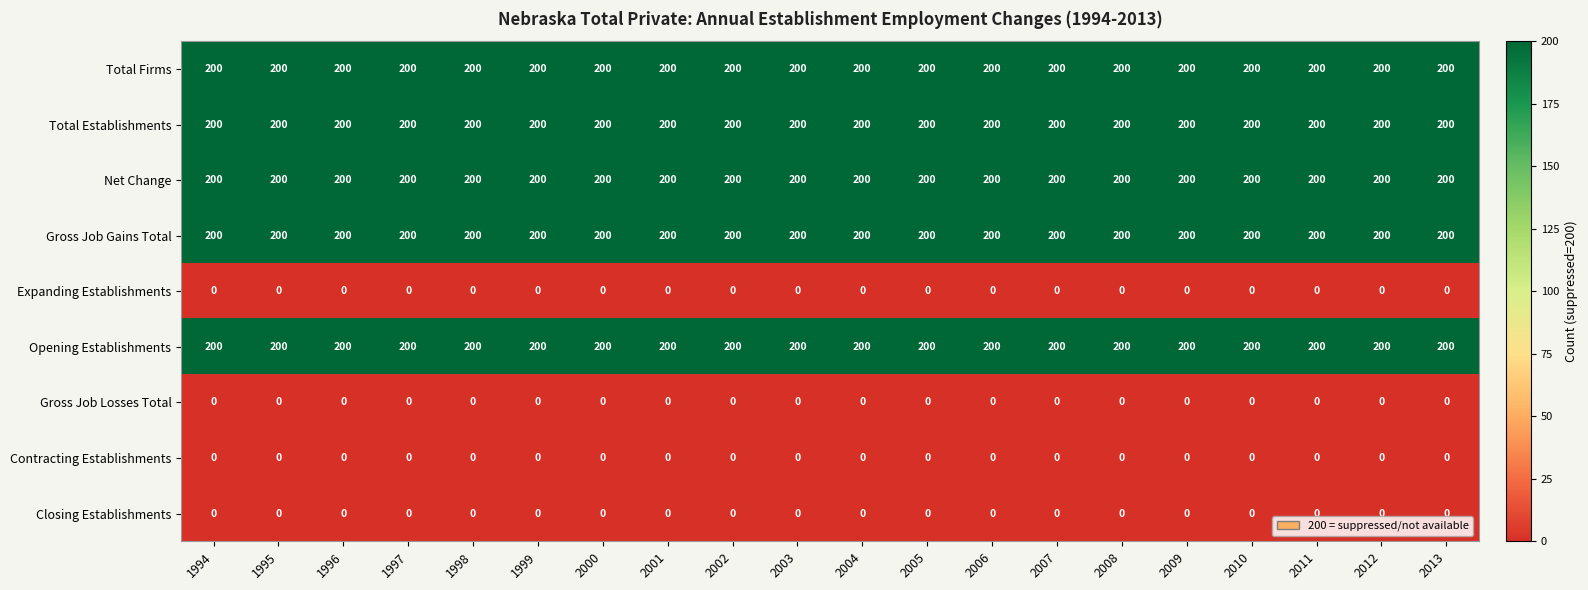

What is the difference between the highest and lowest values at 2010?

200